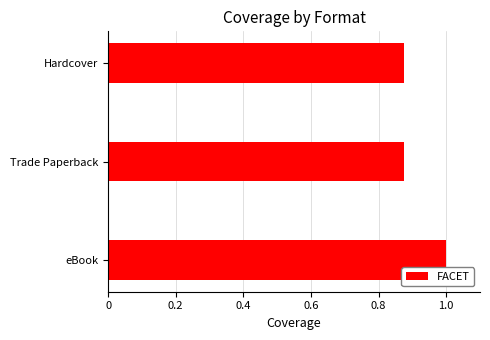

True or false: the data shows 0.4 at eBook.

False